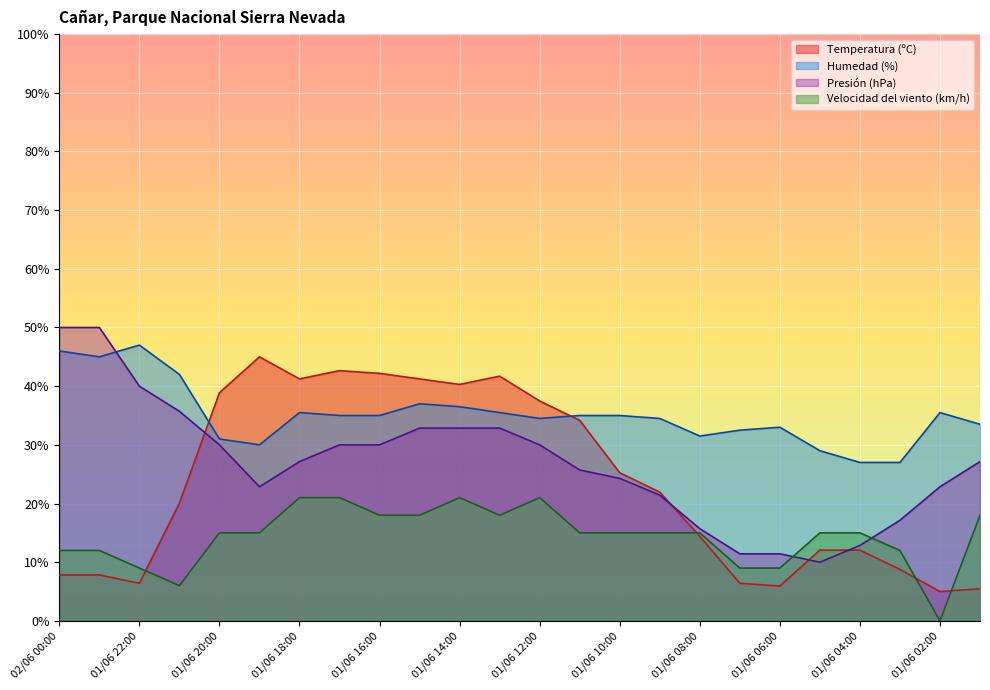

At which label is Velocidad del viento (km/h) closest to 10?

01/06 22:00